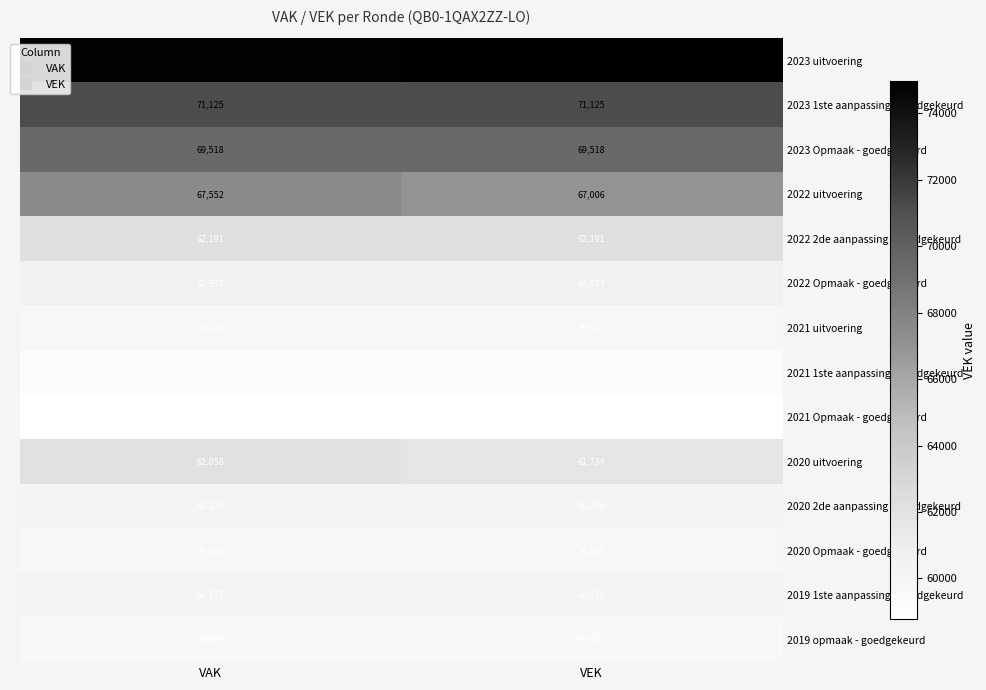

What is the lowest value of the 2023 uitvoering series?

74732